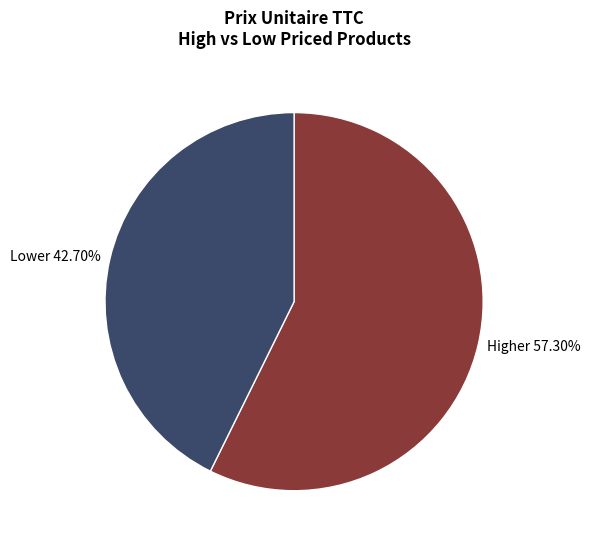

Which slice is the largest?

Higher 57.30%